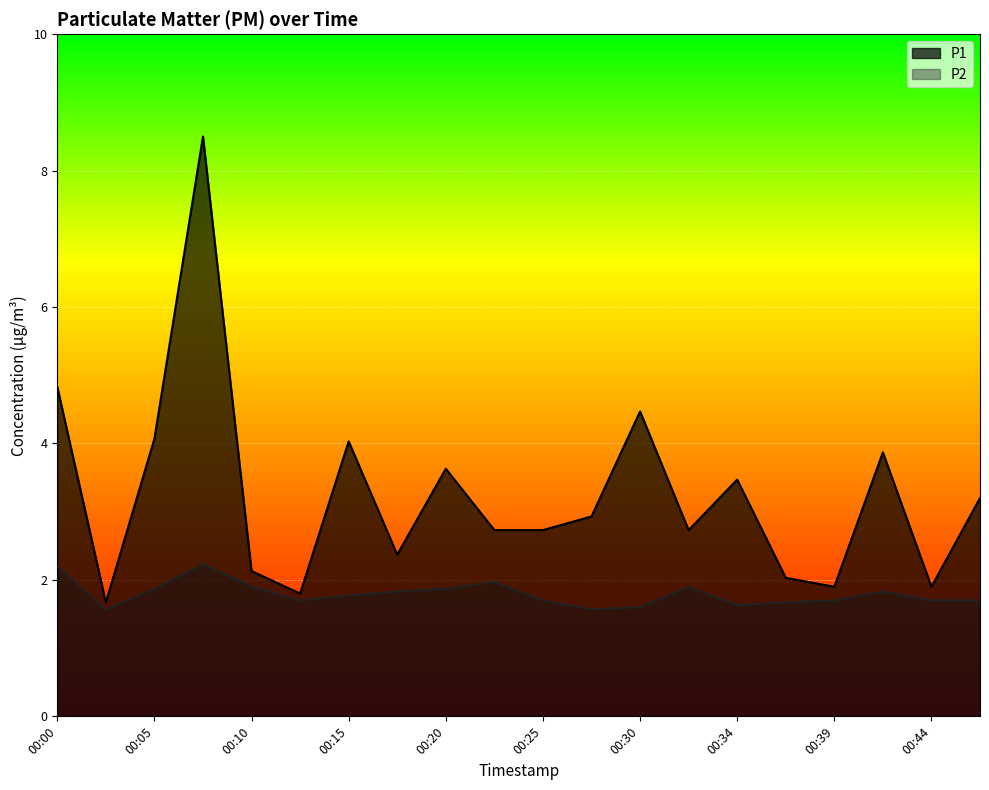

Is the value of P1 at 00:18 greater than the value of P2 at 00:39?

Yes